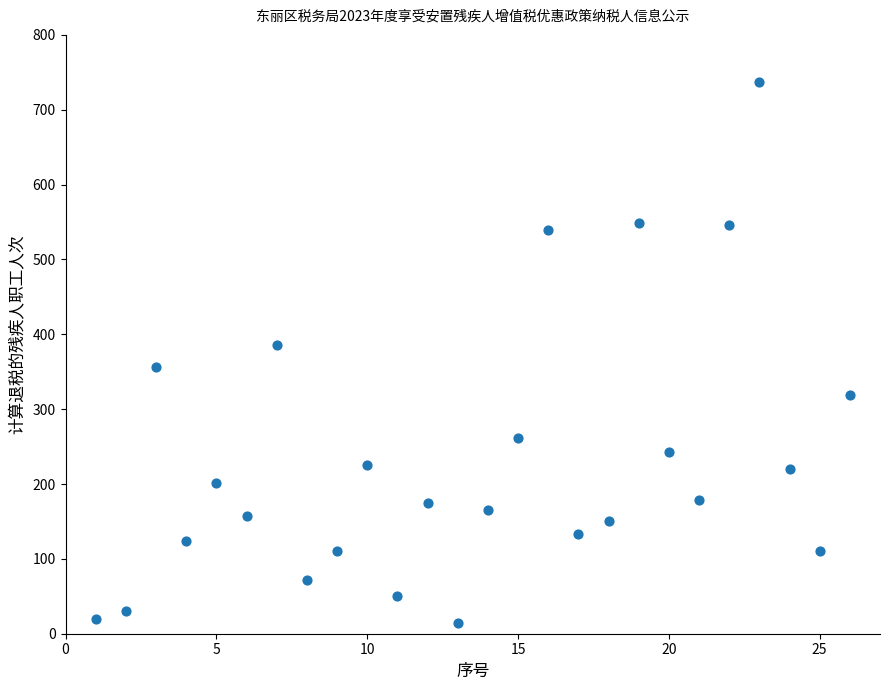

What Y value in the scatter plot is closest to 375?

386